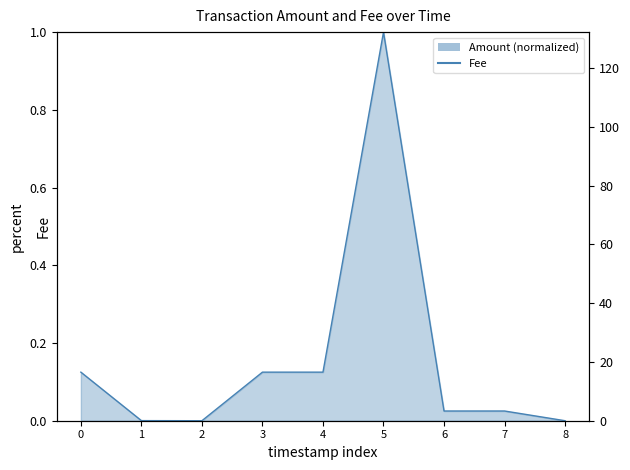

True or false: Amount (normalized) and Fee intersect in this chart.

False